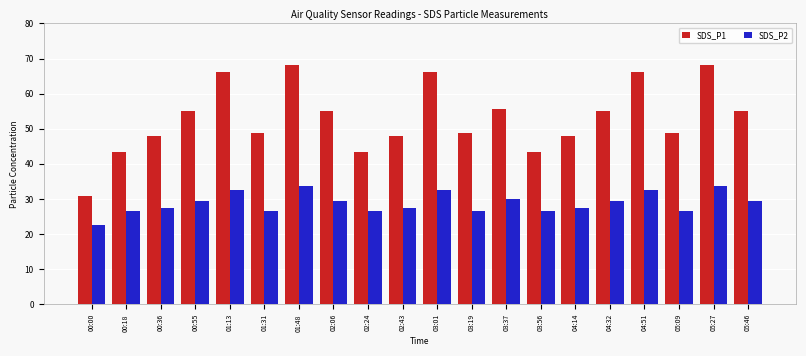

What value does the SDS_P2 series have at 01:31?

26.4